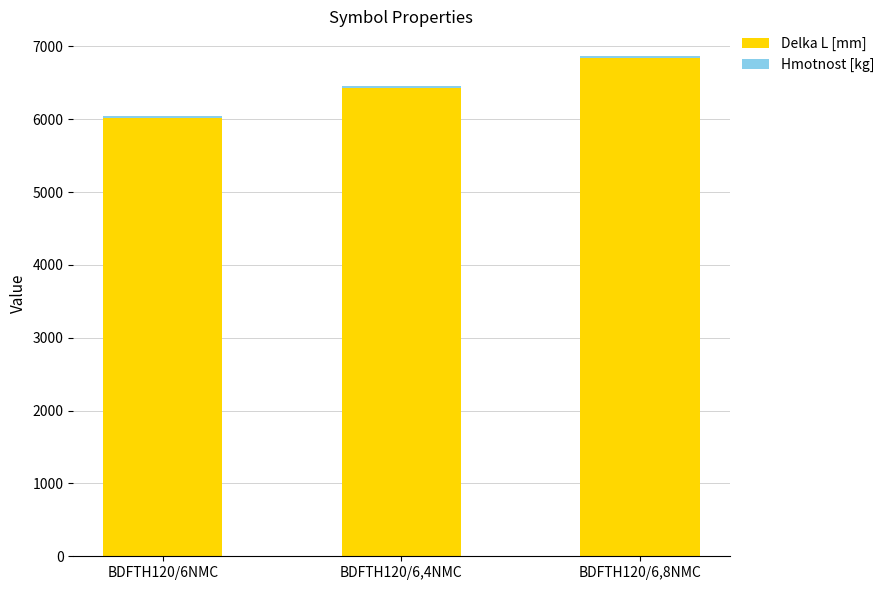

What is the highest value of the Delka L [mm] series?

6834.0